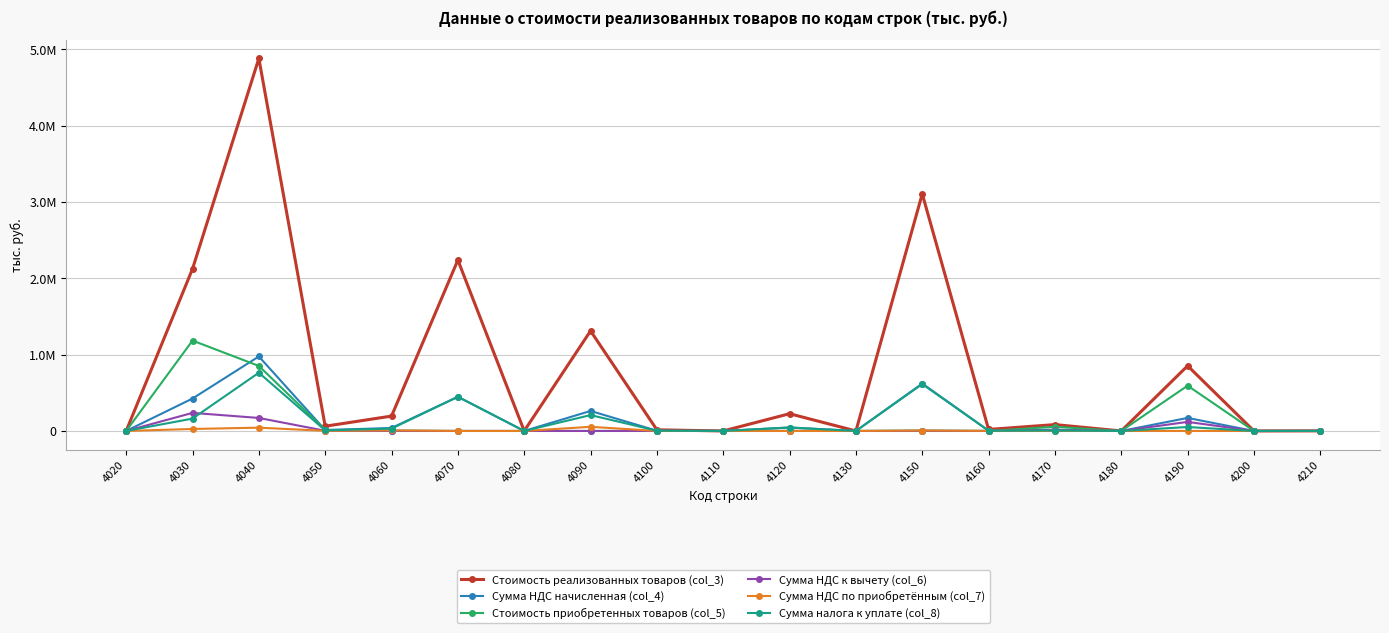

Rank the series at 4190 from lowest to highest value.

Сумма НДС по приобретённым (col_7), Сумма налога к уплате (col_8), Сумма НДС к вычету (col_6), Сумма НДС начисленная (col_4), Стоимость приобретенных товаров (col_5), Стоимость реализованных товаров (col_3)